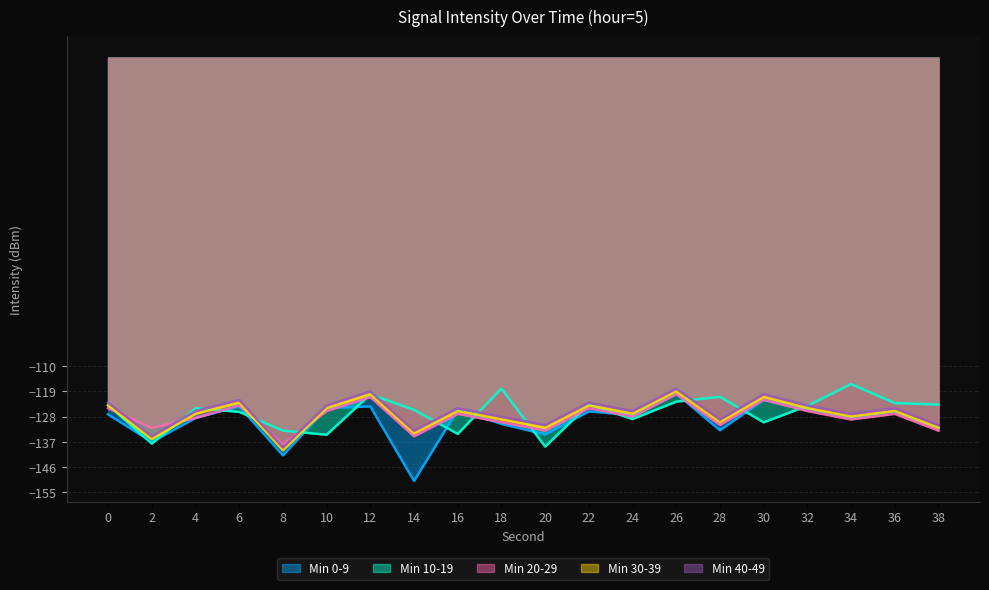

Is the value of Min 40-49 at 30 greater than the value of Min 10-19 at 12?

Yes